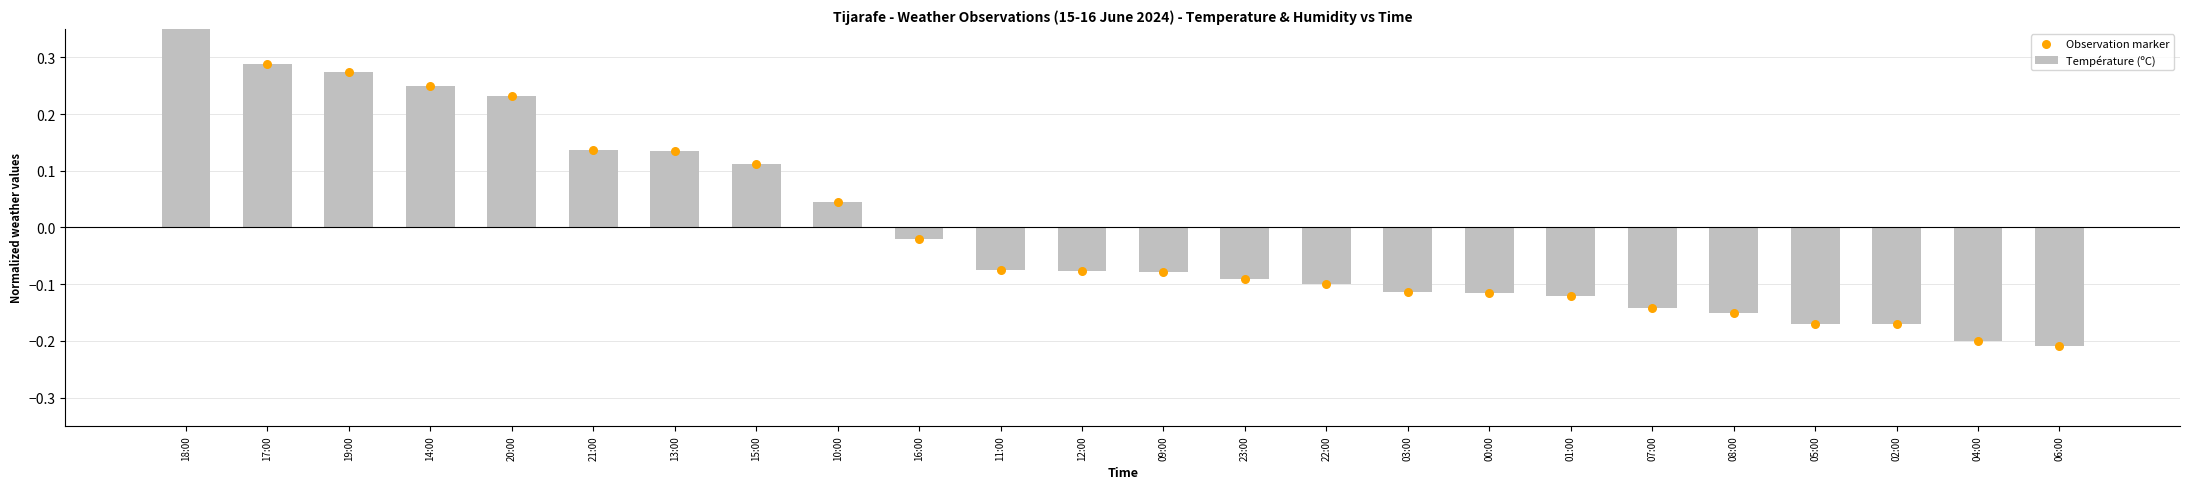

Which series has the largest Y range (max minus min)?

Température (ºC)